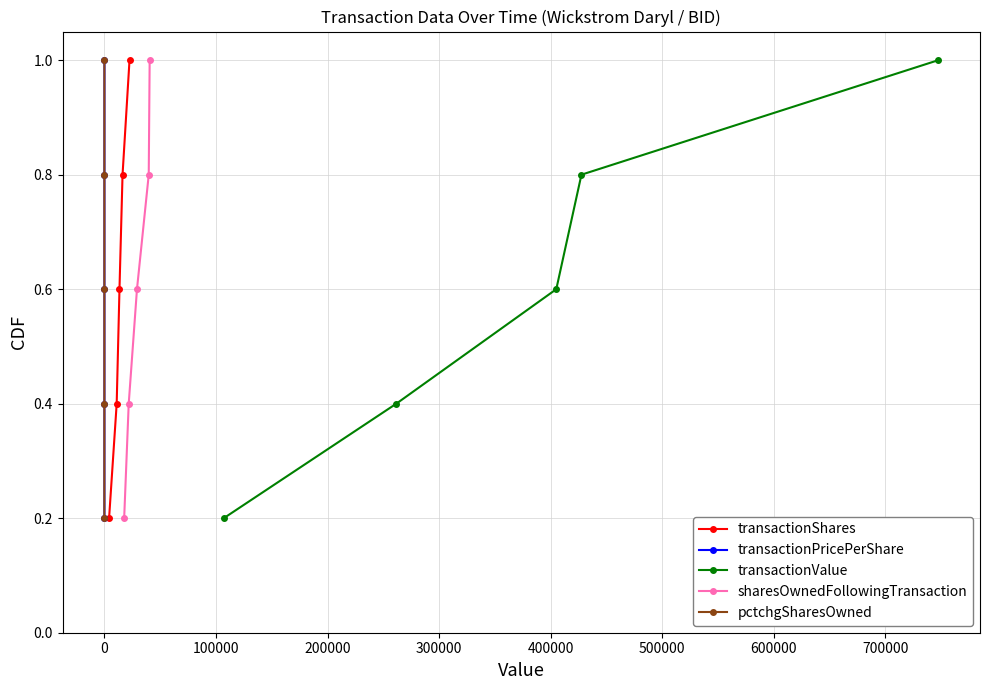

True or false: transactionShares has more than 0 points higher than both neighbors.

False